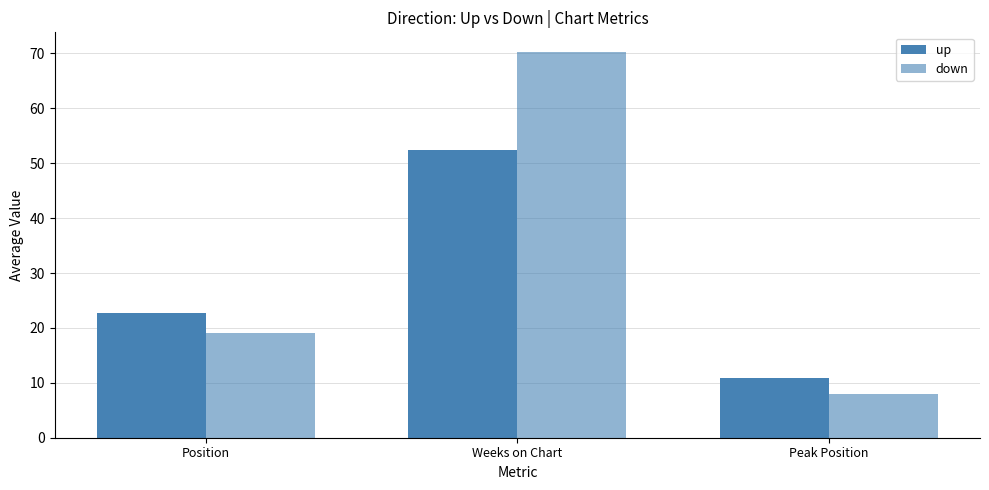

Rank the series at Peak Position from highest to lowest value.

up, down